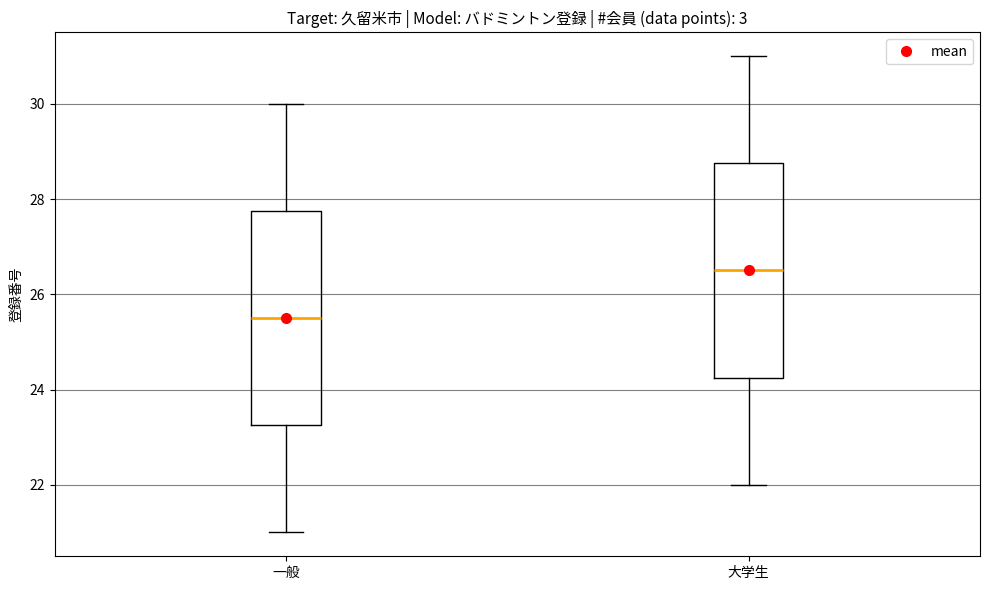

Reading left to right, transcribe this box plot: for each box, give where its median line is, the range the box spans, and where its two whiskers end, as read against the y-axis. The values are not printed on the chart, so give them approximately, as read against the axis.

一般: median 25.6, box 23.2 to 27.8, whiskers 21.0 to 30.0
大学生: median 26.6, box 24.2 to 28.8, whiskers 22.0 to 31.0